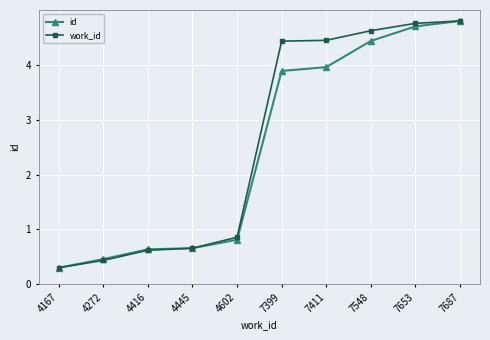

Reading left to right, transcribe all the data shown in this chart.

id: 0.3	0.5	0.6	0.7	0.8	3.9	4.0	4.4	4.7	4.8
work_id: 0.3	0.4	0.6	0.7	0.9	4.4	4.4	4.6	4.8	4.8